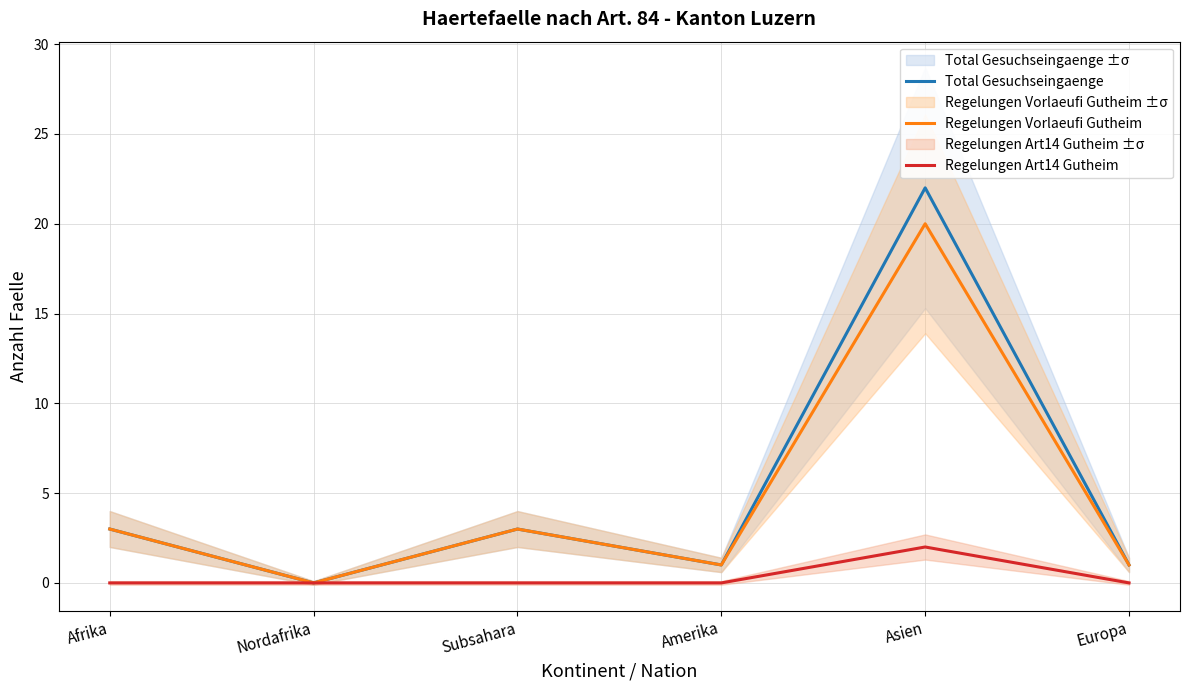

The Total Gesuchseingaenge series shows 2 at Europa. True or false?

False